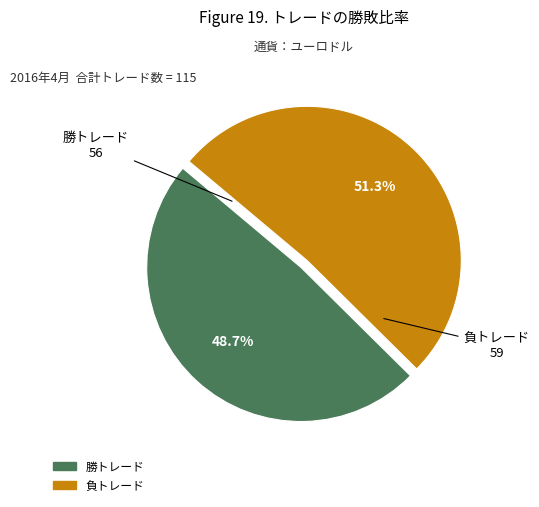

The 勝トレード slice represents 49% of the pie. True or false?

True